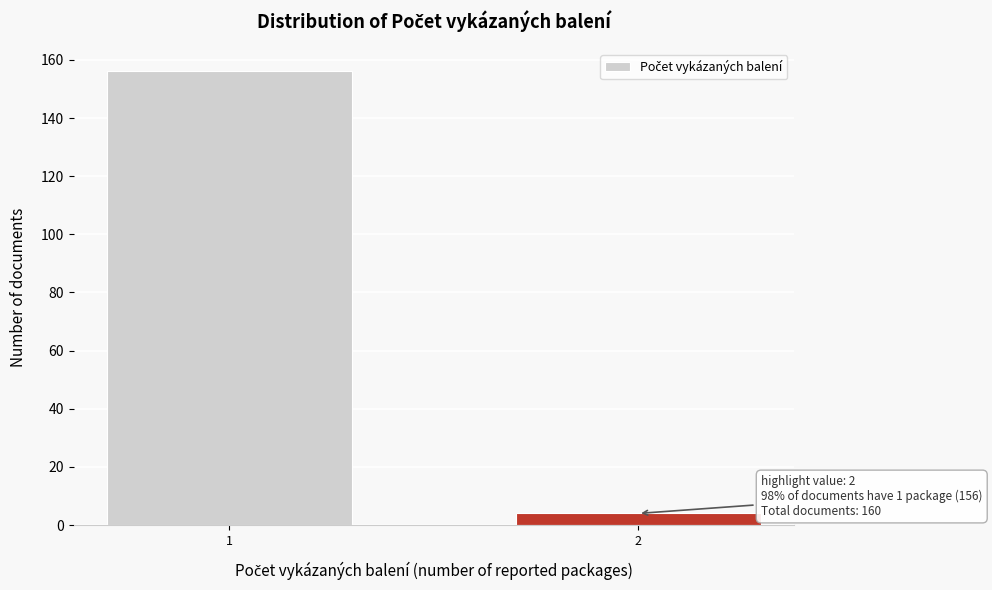

Reading left to right, what are all the values shown in this chart?

156	4